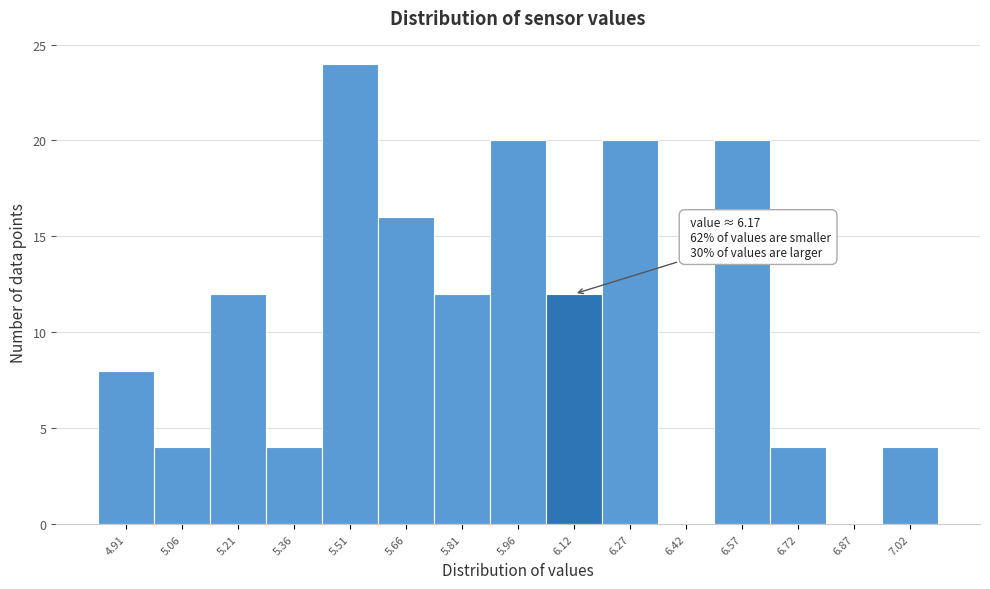

Which range on the x-axis has the tallest bar?

5.44 to 5.58